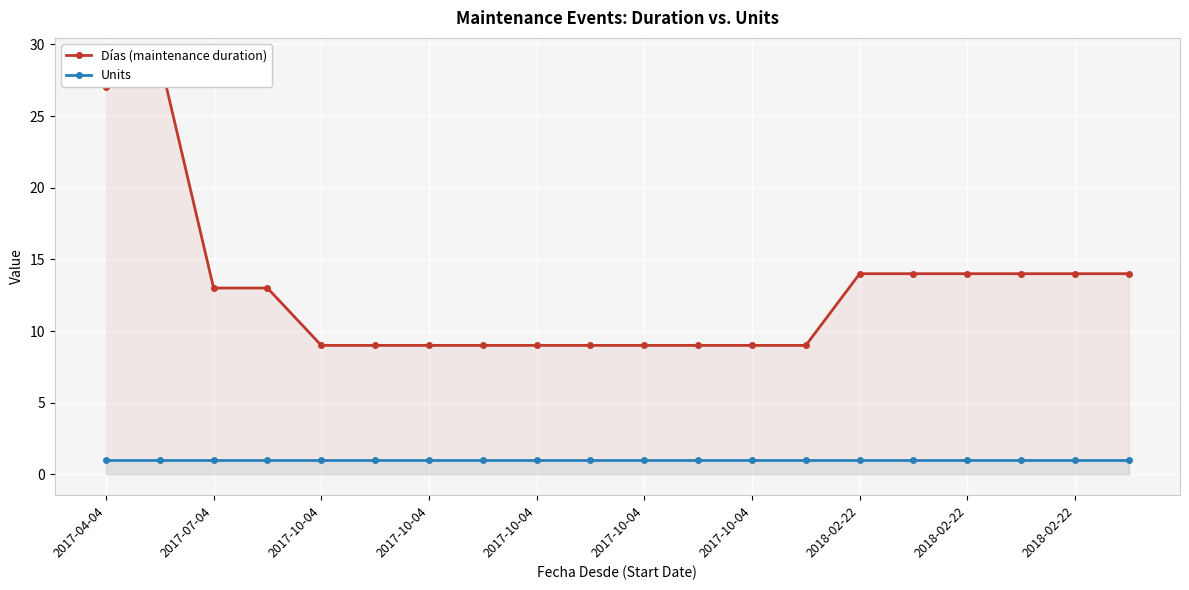

What is the sum of the Días (maintenance duration) values at 17 and 15?

28